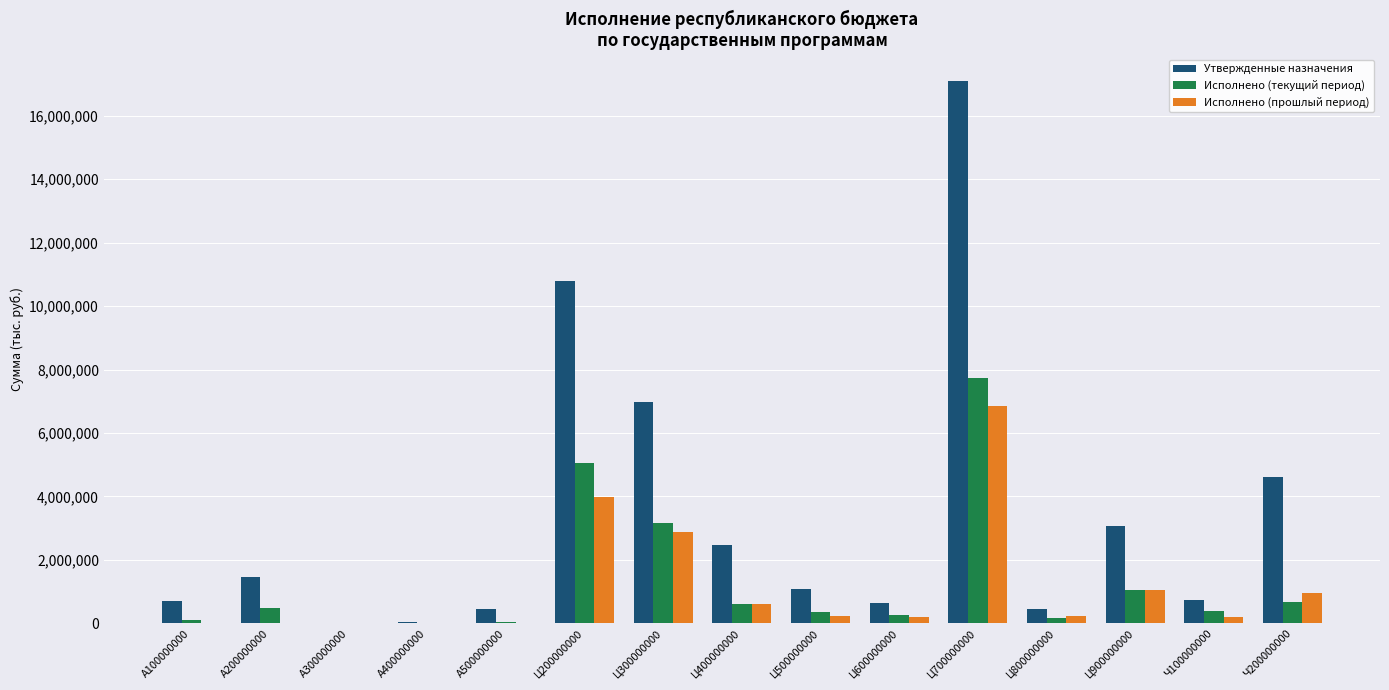

At which category is the sum across all series the highest?

Ц700000000